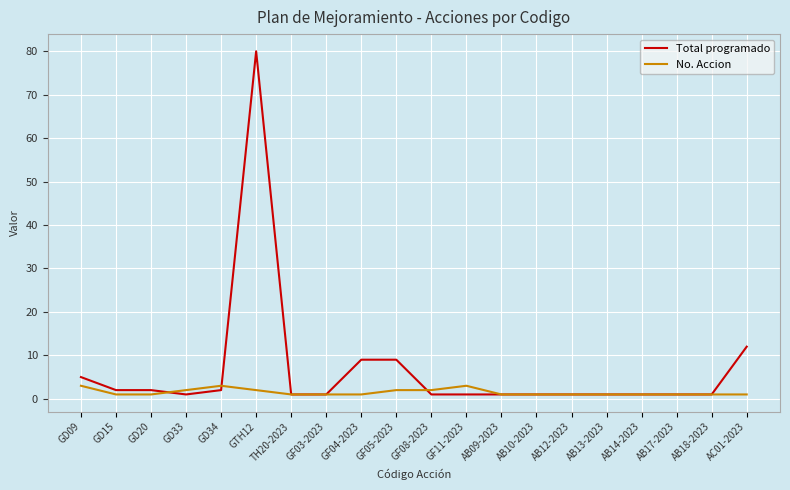

What is the highest value of the No. Accion series?

3